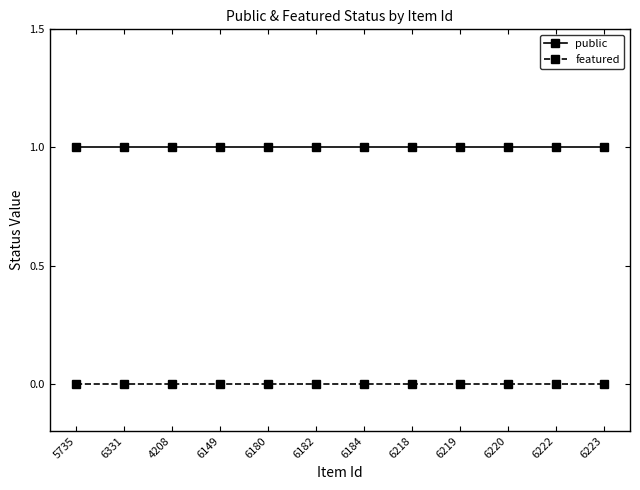

The value of public at 6149 is 1. True or false?

True